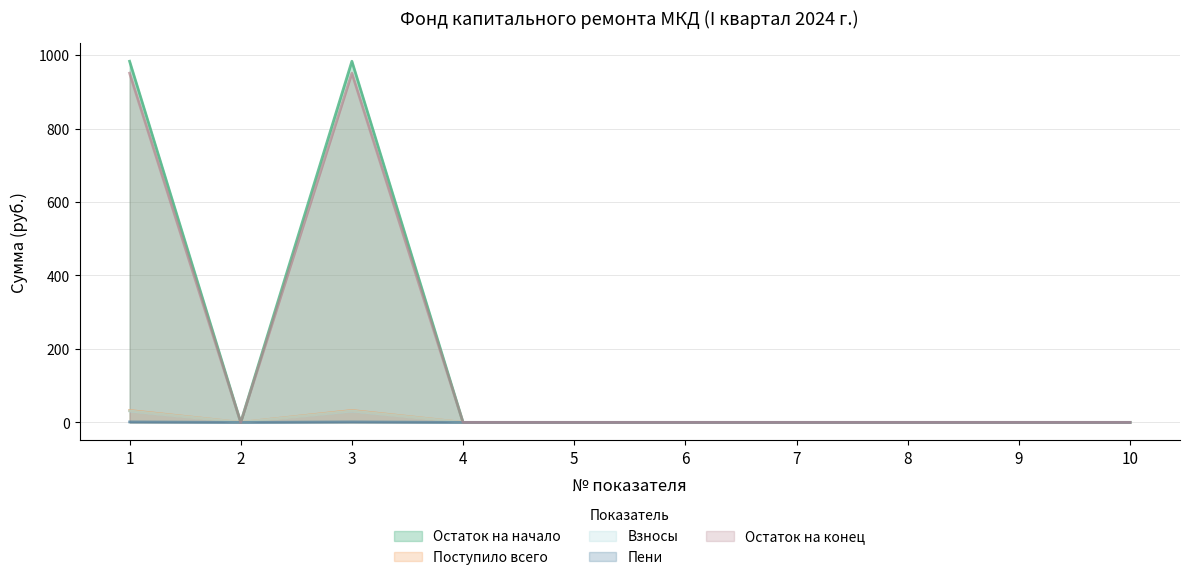

Rank the categories by Поступило всего value from lowest to highest.

2, 4, 5, 6, 7, 8, 9, 10, 1, 3